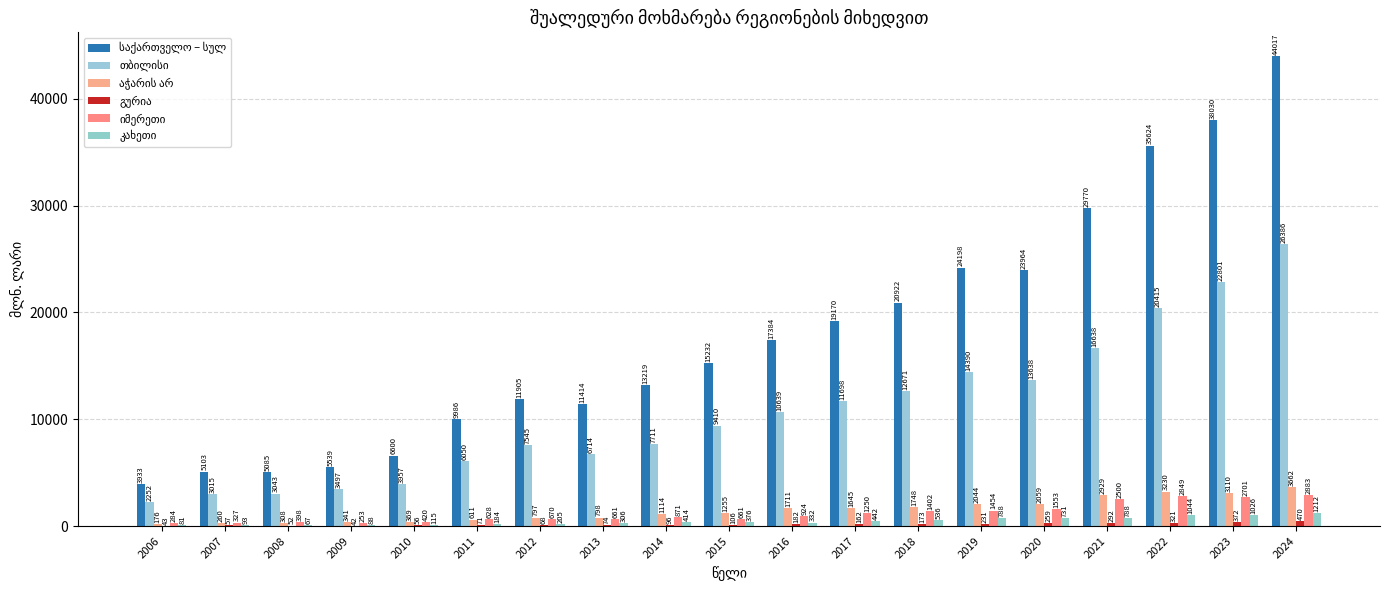

Count the number of categories in the chart.

19